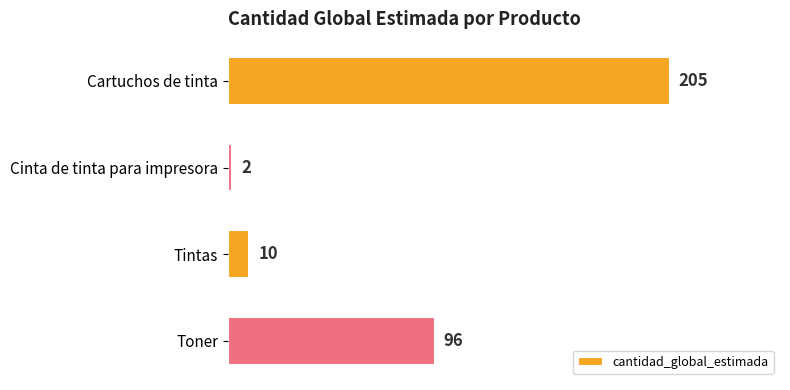

What is the sum of all values?

313